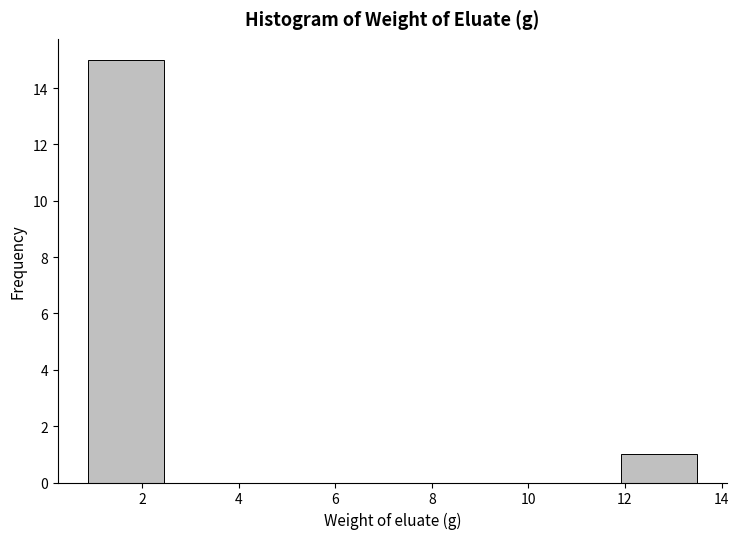

Reading left to right, transcribe this chart: for each bar, give the range it covers on the x-axis and its height. Neither the bar edges nor the heights are printed on the chart, so give them approximately, as read against the axes.

0.8 to 2.4: 15
2.4 to 4.0: 0
4.0 to 5.6: 0
5.6 to 7.2: 0
7.2 to 8.8: 0
8.8 to 10.4: 0
10.4 to 12.0: 0
12.0 to 13.4: 1